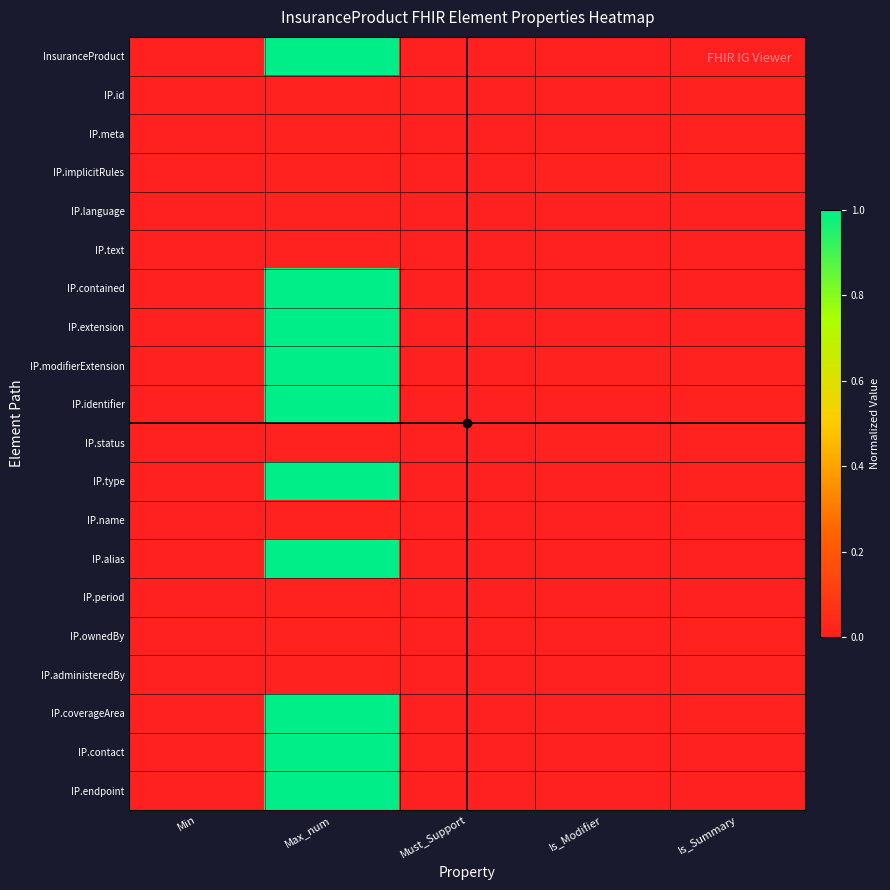

Reading left to right, extract all data points from this chart.

InsuranceProduct: Min=0.0	Max_num=1.0	Must_Support=0.0	Is_Modifier=0.0	Is_Summary=0.0
IP.id: Min=0.0	Max_num=0.0	Must_Support=0.0	Is_Modifier=0.0	Is_Summary=0.0
IP.meta: Min=0.0	Max_num=0.0	Must_Support=0.0	Is_Modifier=0.0	Is_Summary=0.0
IP.implicitRules: Min=0.0	Max_num=0.0	Must_Support=0.0	Is_Modifier=0.0	Is_Summary=0.0
IP.language: Min=0.0	Max_num=0.0	Must_Support=0.0	Is_Modifier=0.0	Is_Summary=0.0
IP.text: Min=0.0	Max_num=0.0	Must_Support=0.0	Is_Modifier=0.0	Is_Summary=0.0
IP.contained: Min=0.0	Max_num=1.0	Must_Support=0.0	Is_Modifier=0.0	Is_Summary=0.0
IP.extension: Min=0.0	Max_num=1.0	Must_Support=0.0	Is_Modifier=0.0	Is_Summary=0.0
IP.modifierExtension: Min=0.0	Max_num=1.0	Must_Support=0.0	Is_Modifier=0.0	Is_Summary=0.0
IP.identifier: Min=0.0	Max_num=1.0	Must_Support=0.0	Is_Modifier=0.0	Is_Summary=0.0
IP.status: Min=0.0	Max_num=0.0	Must_Support=0.0	Is_Modifier=0.0	Is_Summary=0.0
IP.type: Min=0.0	Max_num=1.0	Must_Support=0.0	Is_Modifier=0.0	Is_Summary=0.0
IP.name: Min=0.0	Max_num=0.0	Must_Support=0.0	Is_Modifier=0.0	Is_Summary=0.0
IP.alias: Min=0.0	Max_num=1.0	Must_Support=0.0	Is_Modifier=0.0	Is_Summary=0.0
IP.period: Min=0.0	Max_num=0.0	Must_Support=0.0	Is_Modifier=0.0	Is_Summary=0.0
IP.ownedBy: Min=0.0	Max_num=0.0	Must_Support=0.0	Is_Modifier=0.0	Is_Summary=0.0
IP.administeredBy: Min=0.0	Max_num=0.0	Must_Support=0.0	Is_Modifier=0.0	Is_Summary=0.0
IP.coverageArea: Min=0.0	Max_num=1.0	Must_Support=0.0	Is_Modifier=0.0	Is_Summary=0.0
IP.contact: Min=0.0	Max_num=1.0	Must_Support=0.0	Is_Modifier=0.0	Is_Summary=0.0
IP.endpoint: Min=0.0	Max_num=1.0	Must_Support=0.0	Is_Modifier=0.0	Is_Summary=0.0